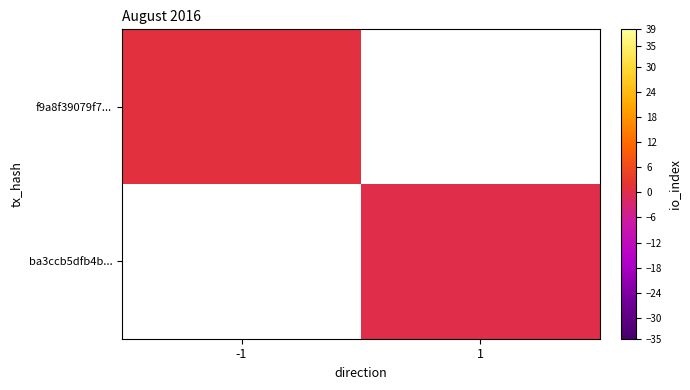

List the series in order of their peak value, lowest first.

f9a8f39079f7..., ba3ccb5dfb4b...